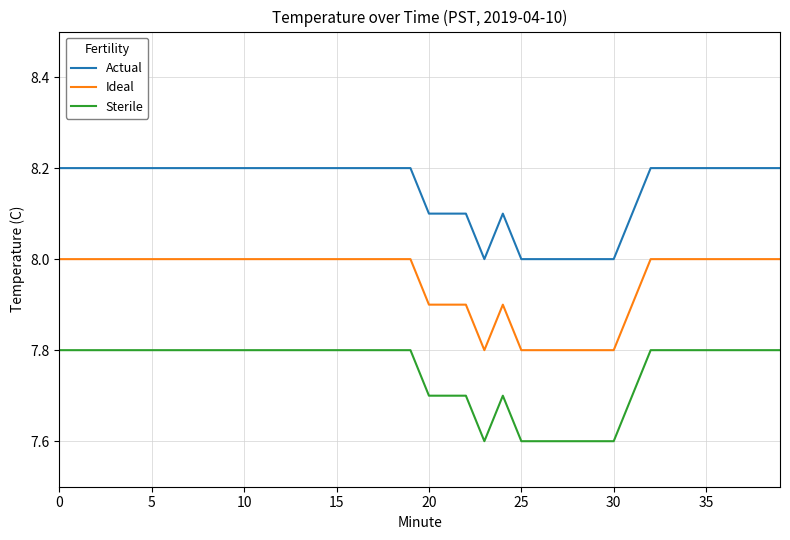

Which series has the largest total across all categories?

Actual